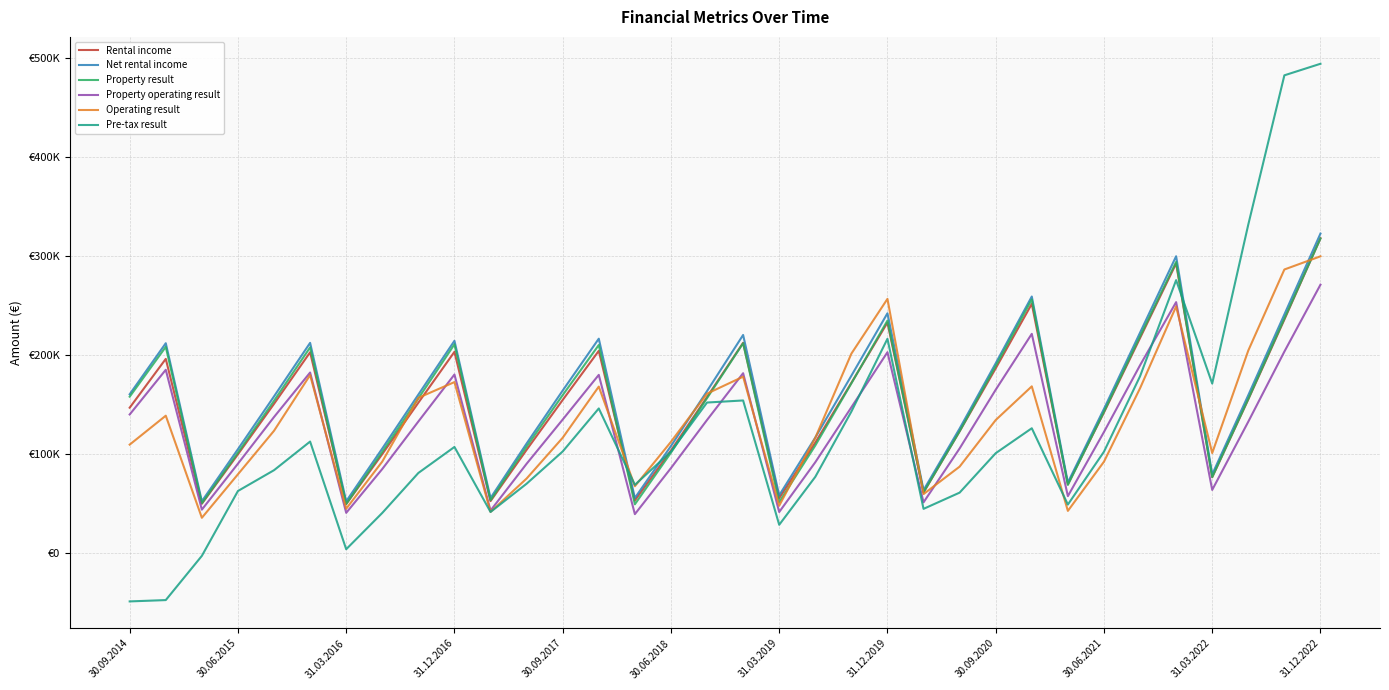

What are all the series names shown in the legend?

Rental income, Net rental income, Property result, Property operating result, Operating result, Pre-tax result